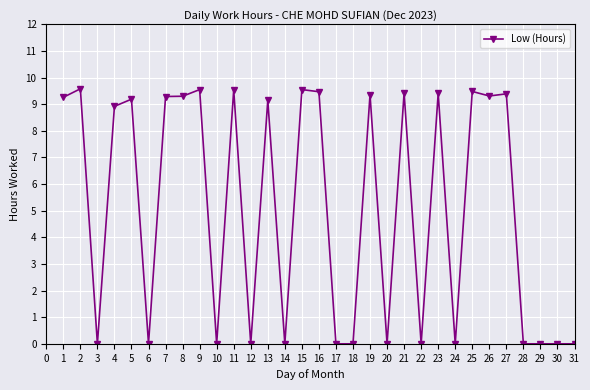

What is the sum of the values at 14 and 28?

0.0